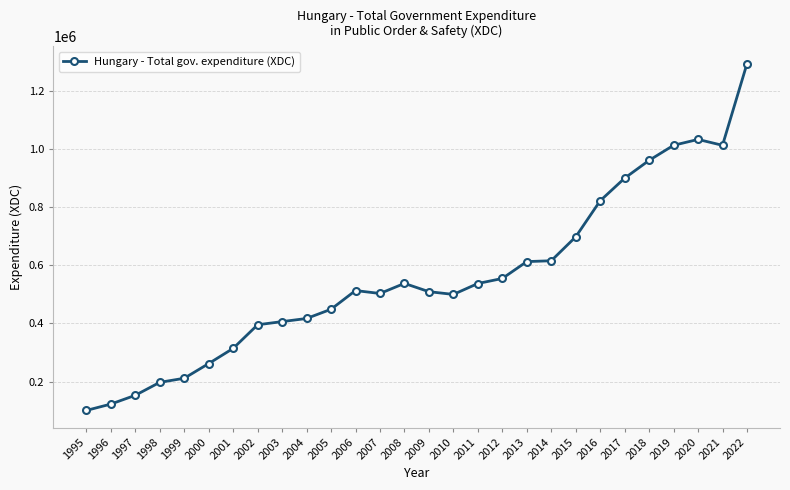

What value does the data have at 1997?

153213.0